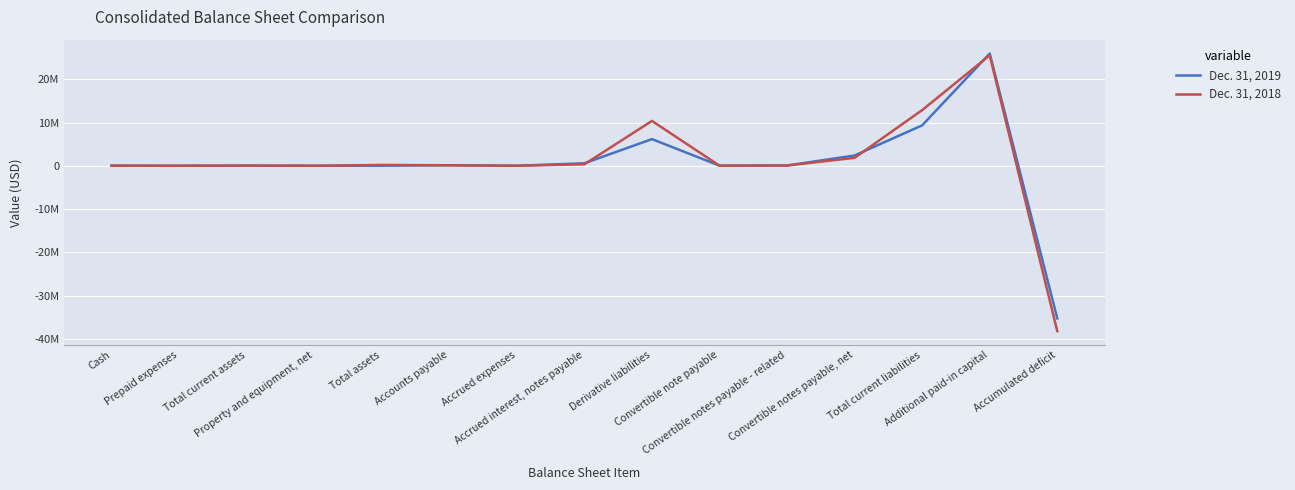

In Dec. 31, 2019, how many points are higher than both neighbors (excluding endpoints)?

4